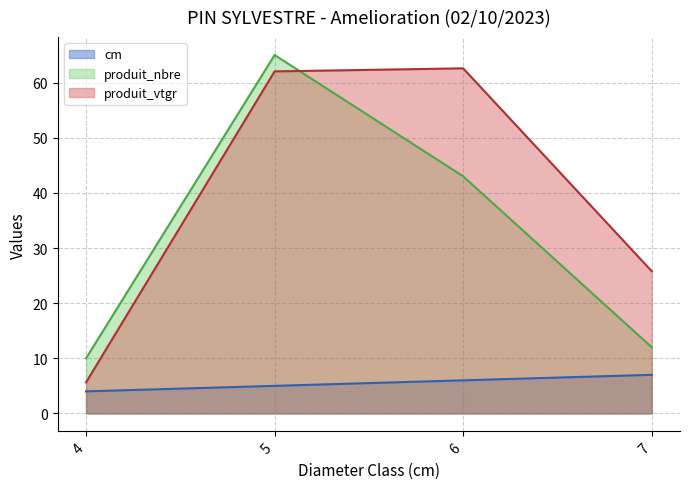

After their last crossing, which series has the higher values: produit_nbre or produit_vtgr?

produit_vtgr